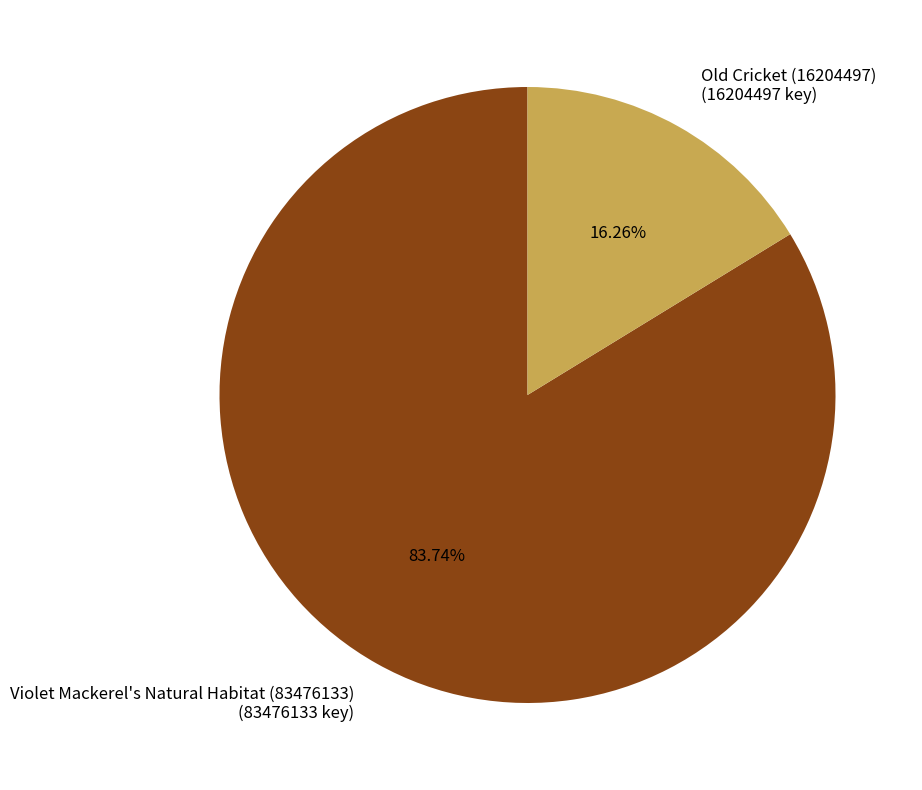

What percentage is the Old Cricket (16204497) slice, to the nearest percent?

16%